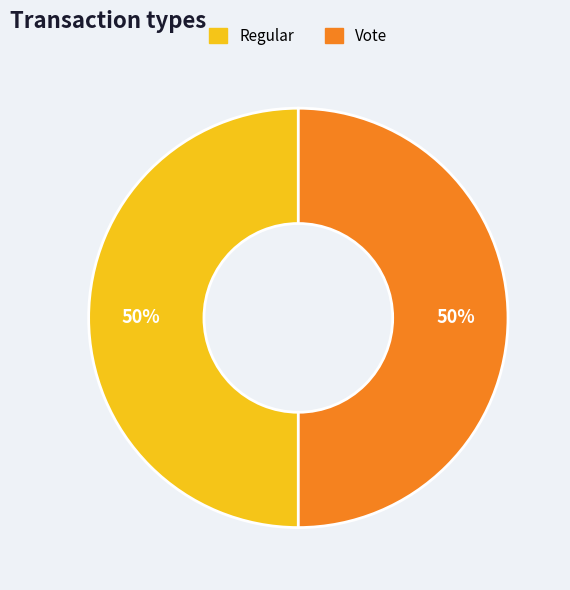

True or false: Vote accounts for 39% of the total.

False